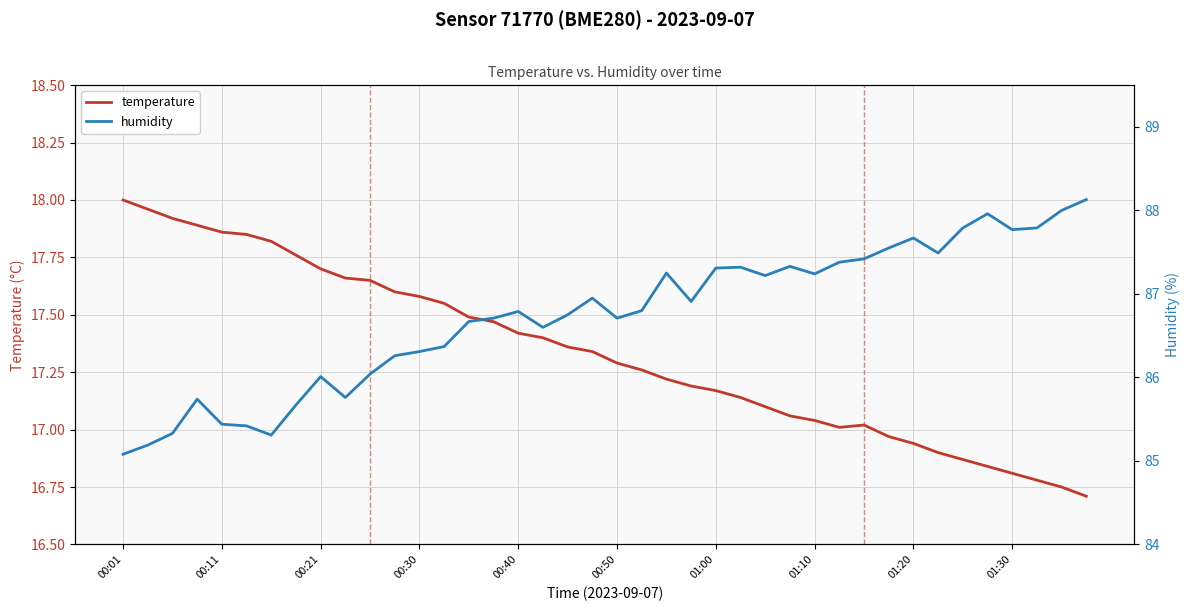

True or false: humidity has a value of 87.3 at 27.

True